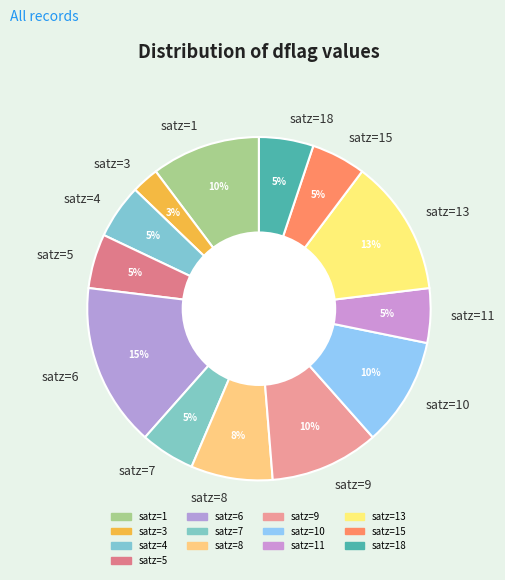

What percentage is the satz=3 slice, to the nearest percent?

3%